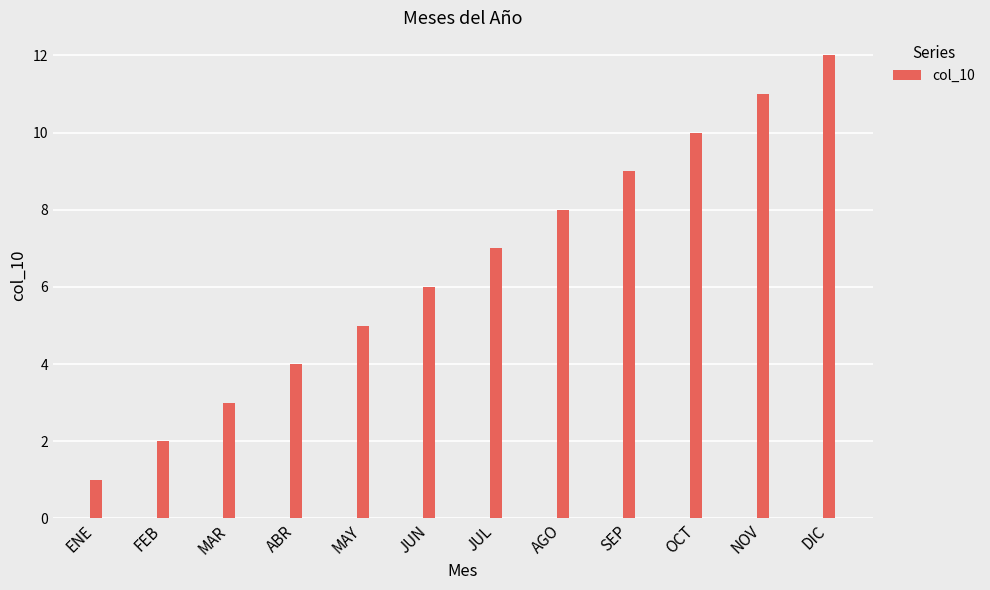

The value at ENE is 2. True or false?

False